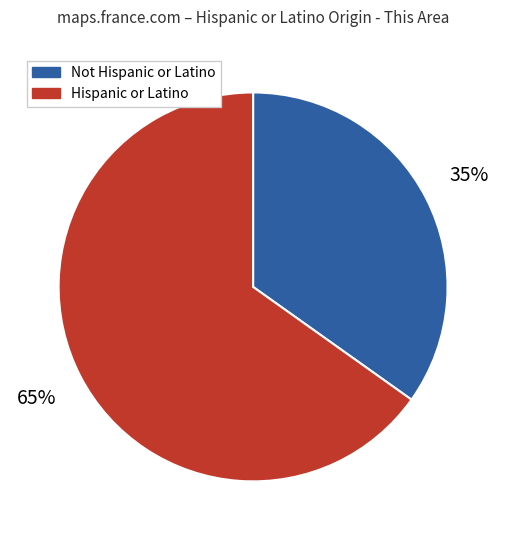

Do Not Hispanic or Latino and Hispanic or Latino together represent more than half of the pie?

Yes